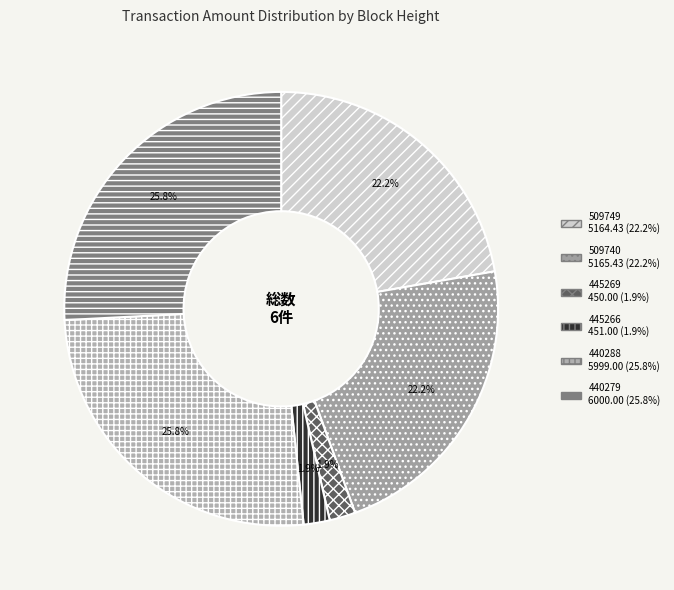

What percentage do 509749 and 509740 together represent?

44.5%